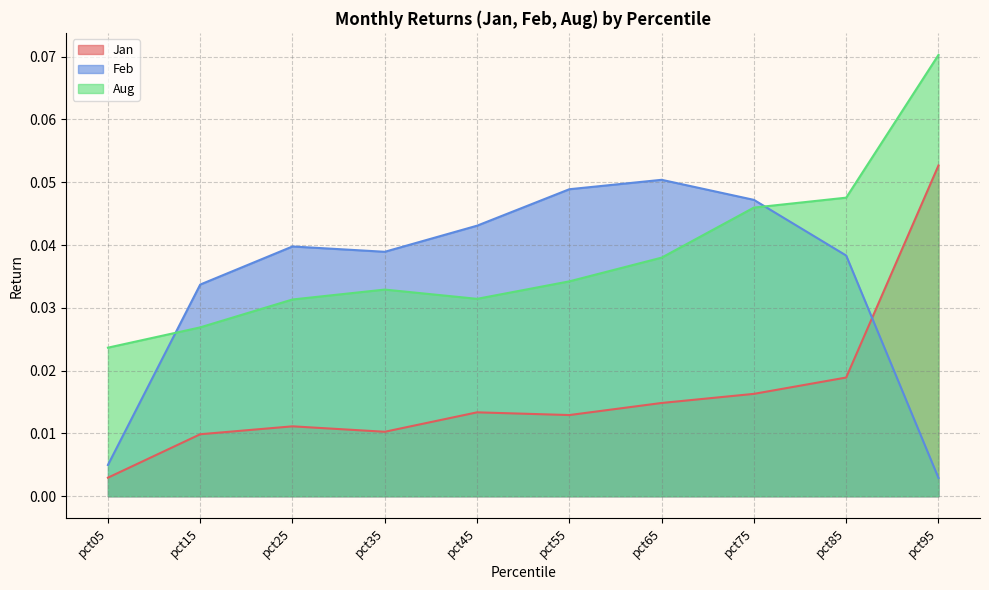

Which series changed the most between pct35 and pct75?

Aug